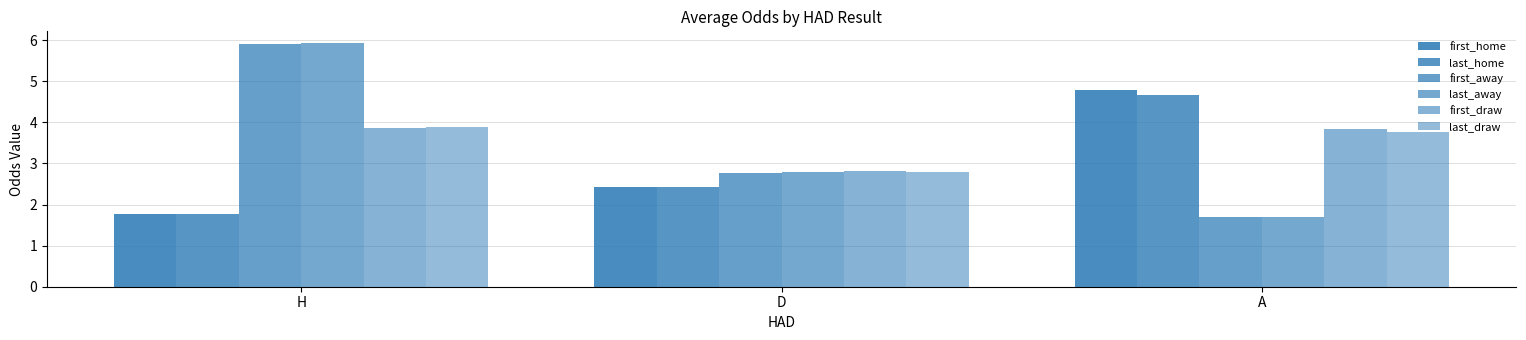

What is the sum of all last_home values?

8.9